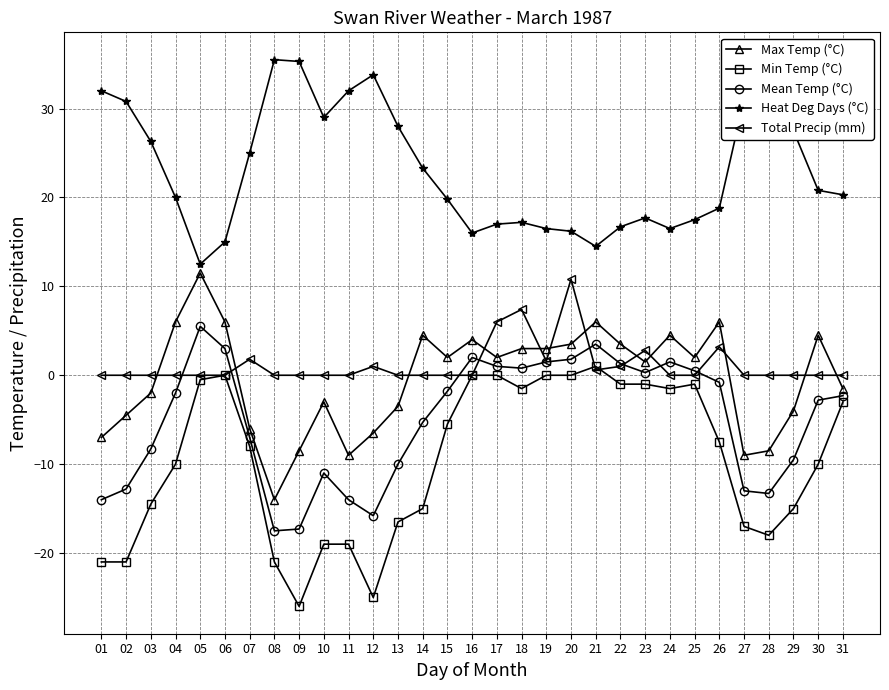

What is the maximum value shown in the chart?

35.5